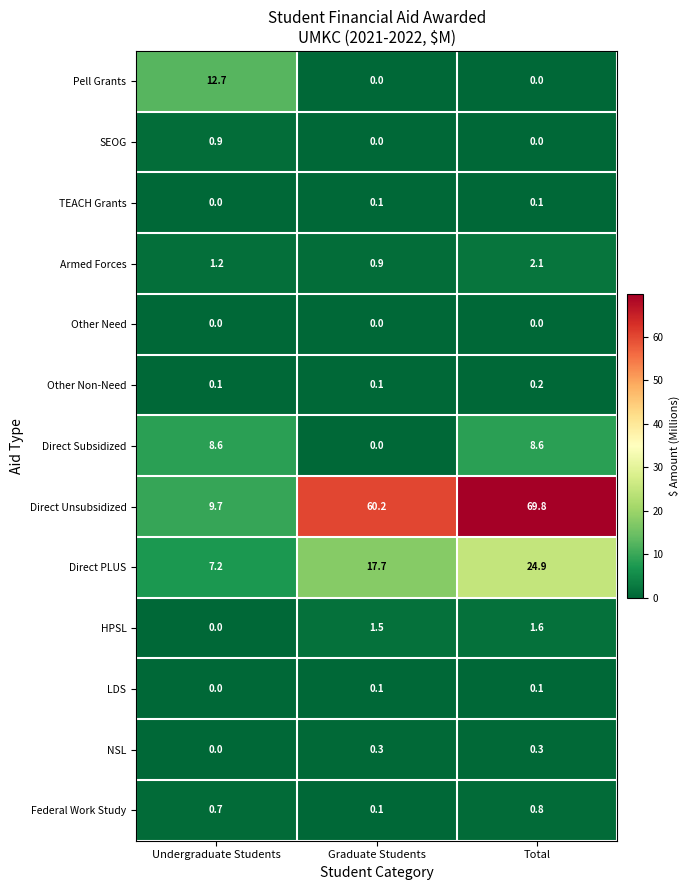

The Direct Subsidized series shows 5.2 at Graduate Students. True or false?

False